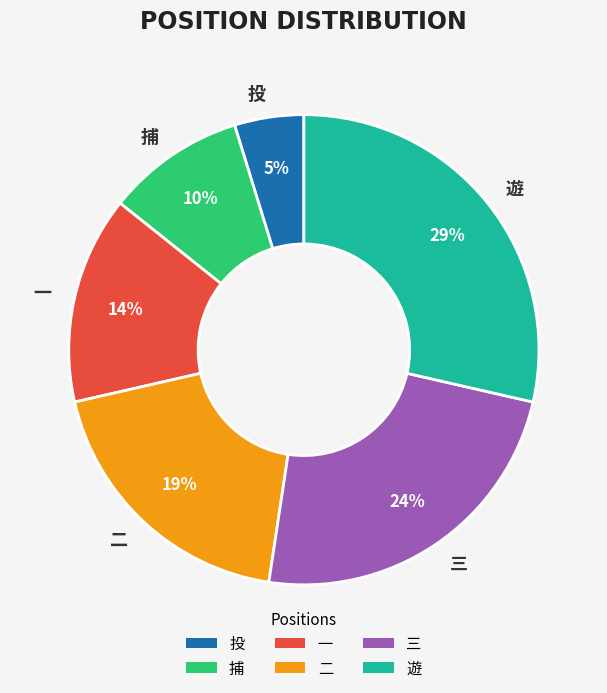

To the nearest percent, what portion does 三 represent?

24%